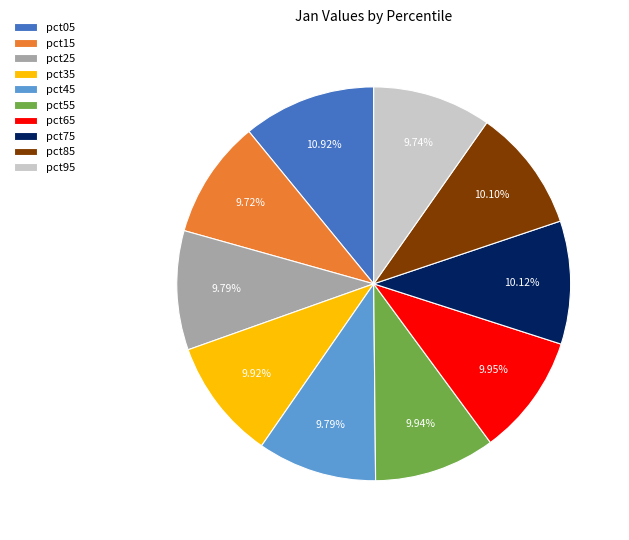

Which slice is the largest?

pct05